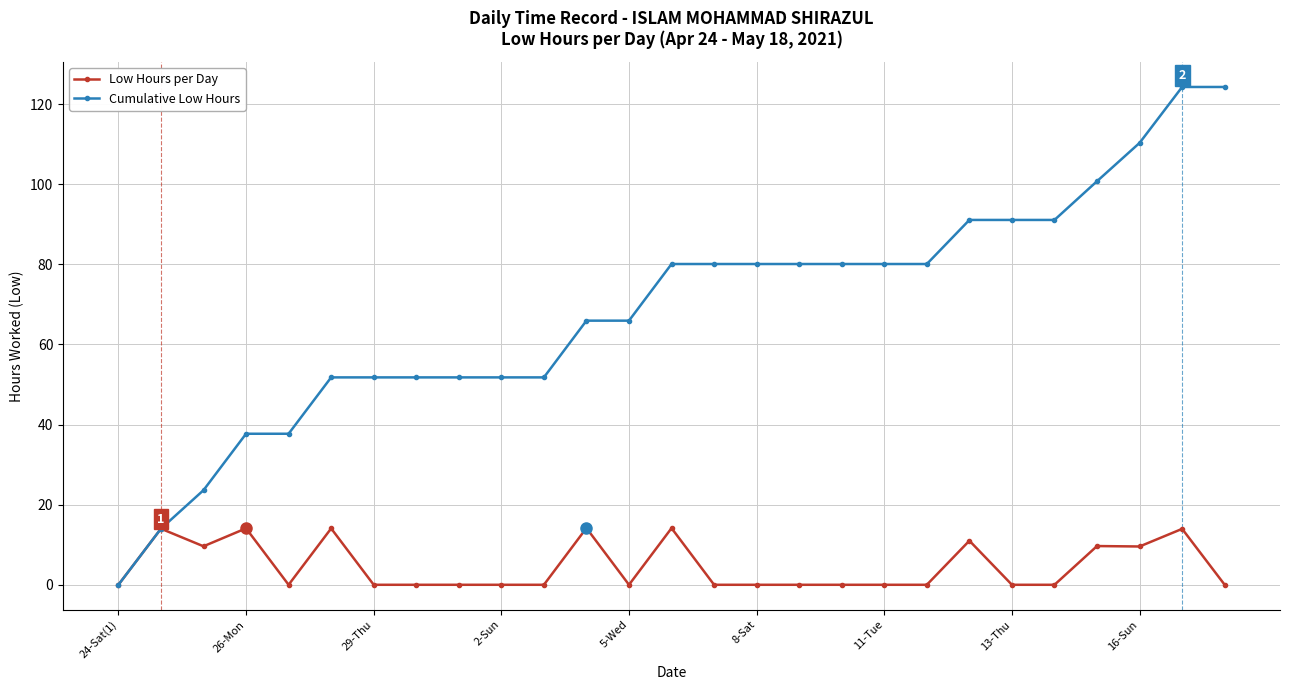

What are all the series names shown in the legend?

Low Hours per Day, Cumulative Low Hours